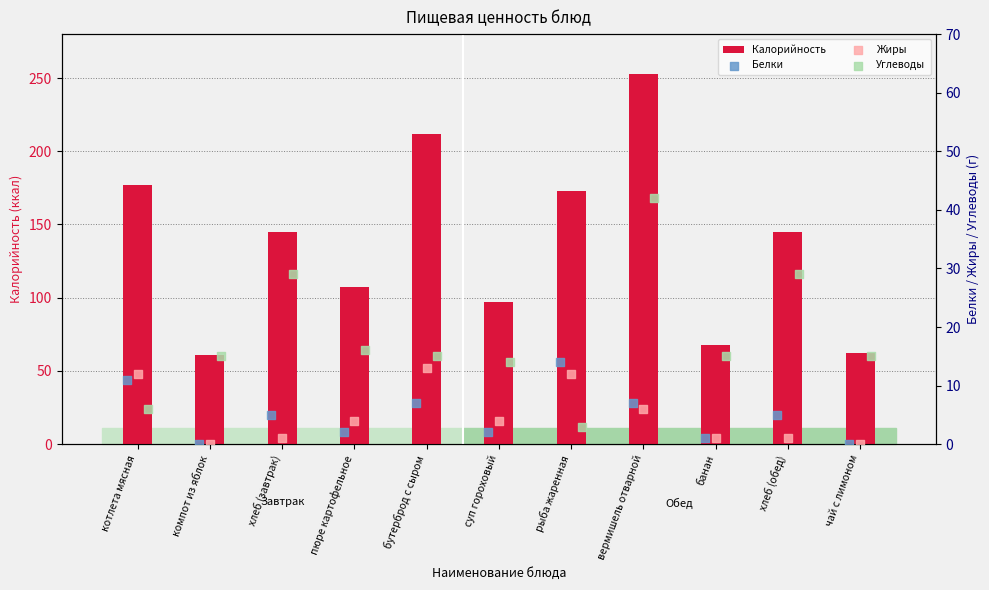

At how many categories does at least one series exceed 105?

7